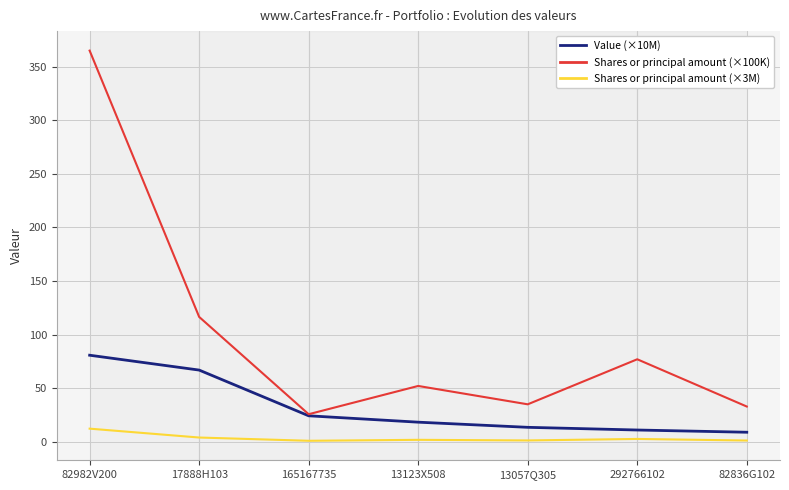

True or false: Value (×10M) and Shares or principal amount (×3M) intersect in this chart.

False